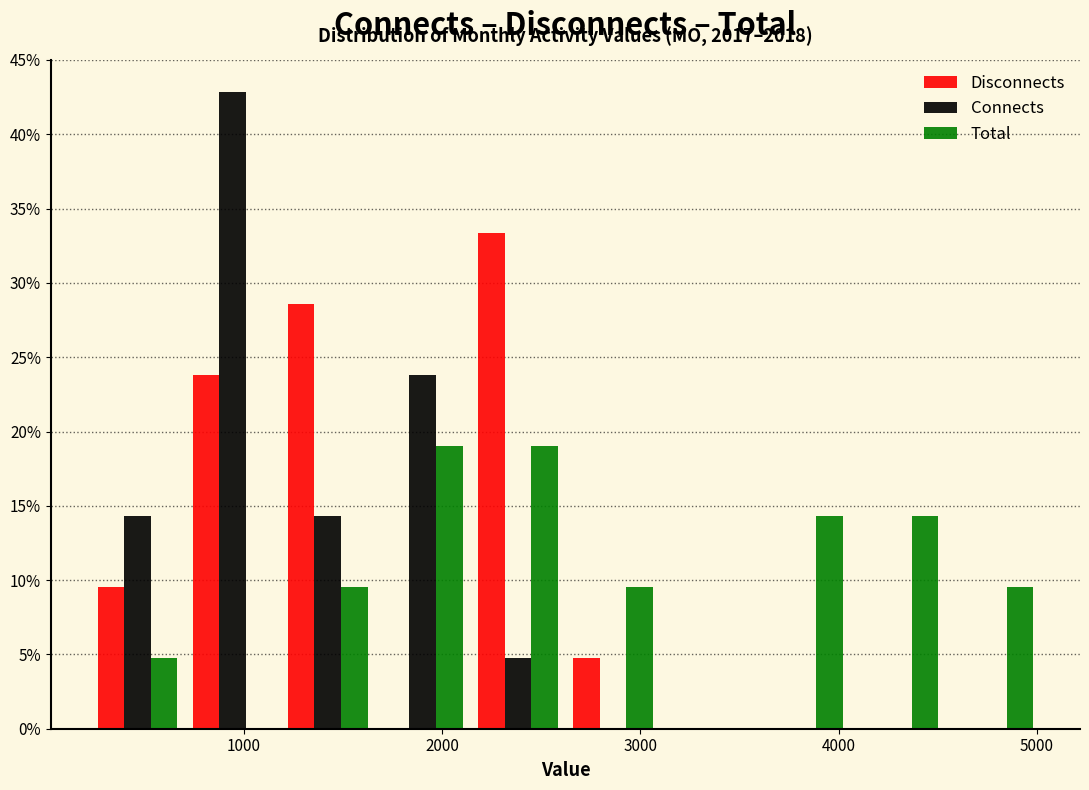

In the Disconnects series, which range on the x-axis has the tallest bar?

2100 to 2600